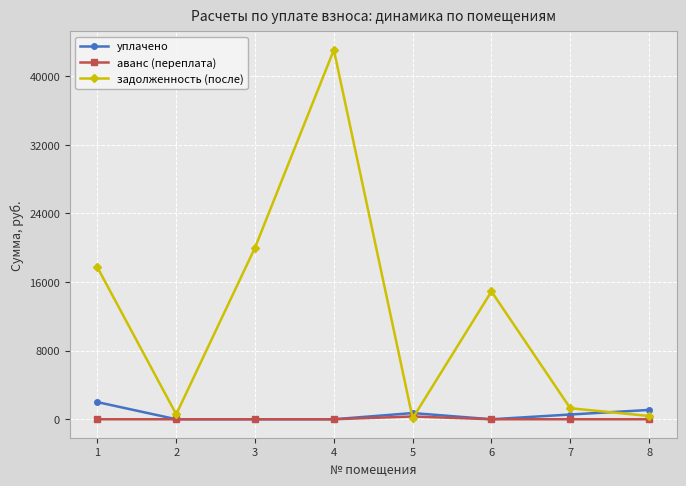

What is the total value across all series at 1?

19711.9